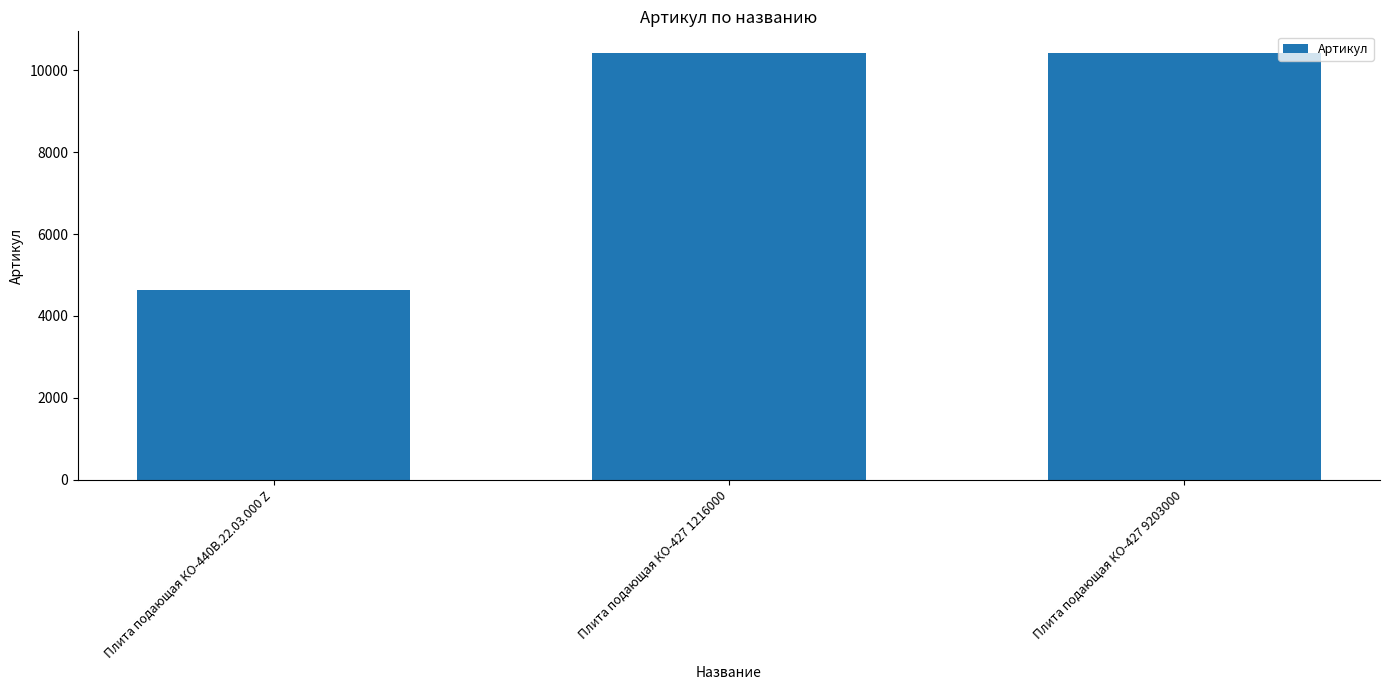

What is the sum of the values at Плита подающая КО-440В.22.03.000 Z and Плита подающая КО-427 9203000?

15068